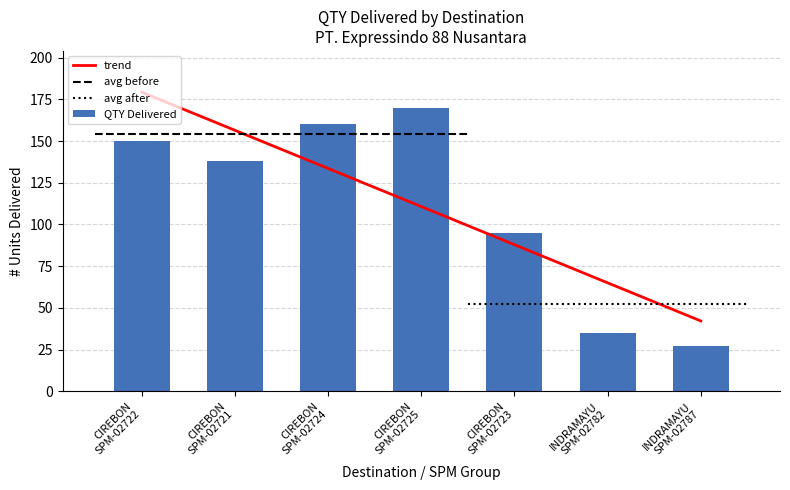

What is the total value across all series at CIREBON
SPM-02722?

329.3